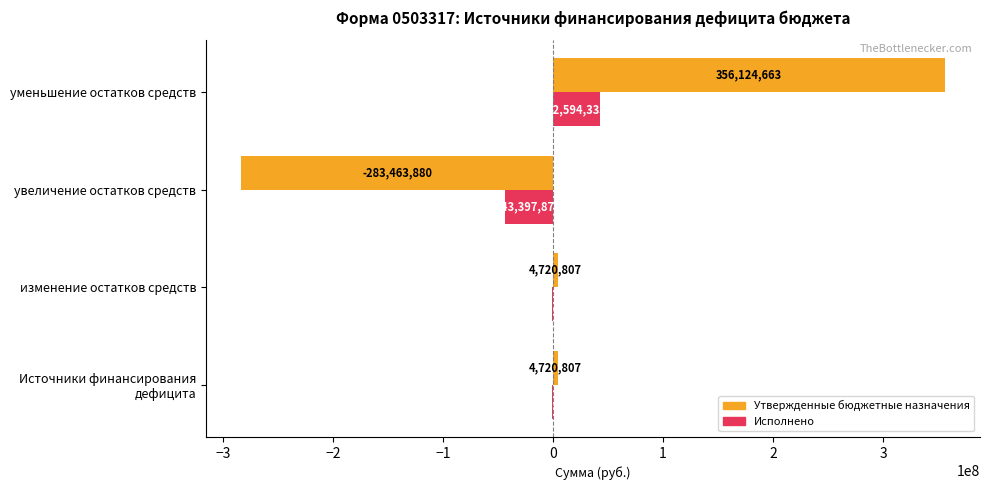

Which series has the largest range (max minus min)?

Утвержденные бюджетные назначения